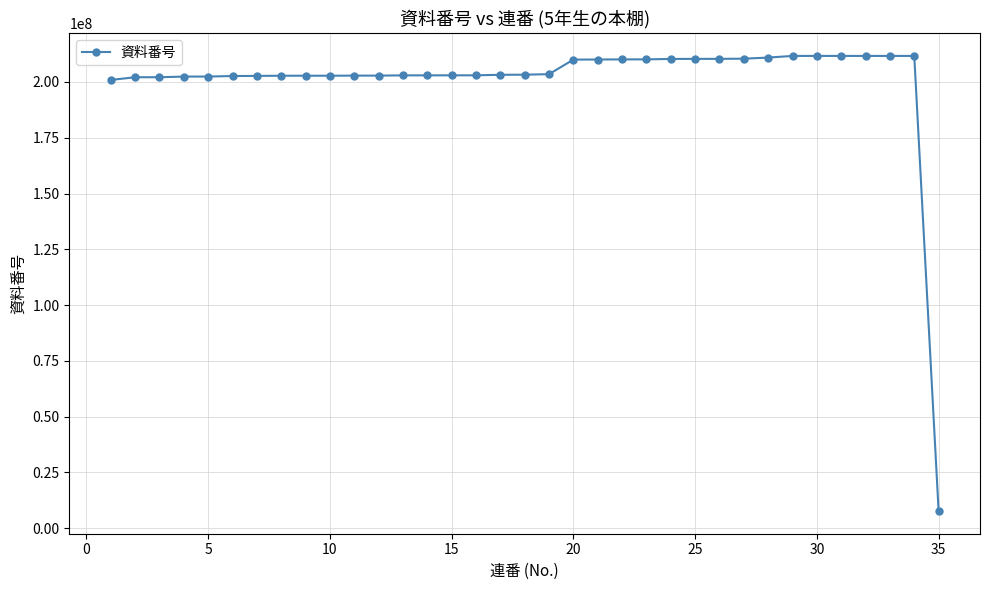

True or false: there are more than 0 points higher than both neighbors.

True